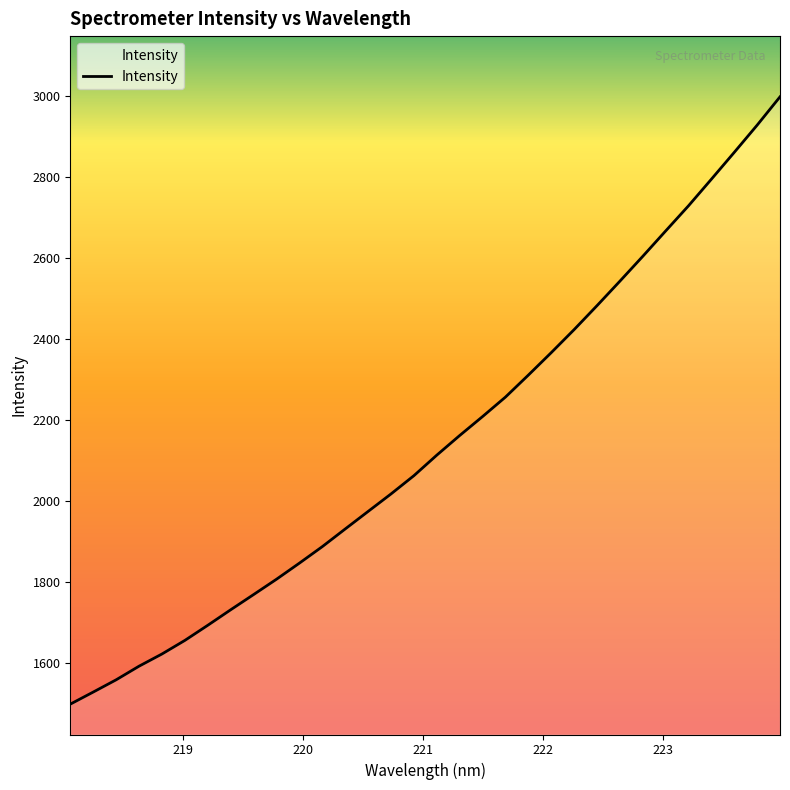

What is the minimum value shown in the chart?

1498.2